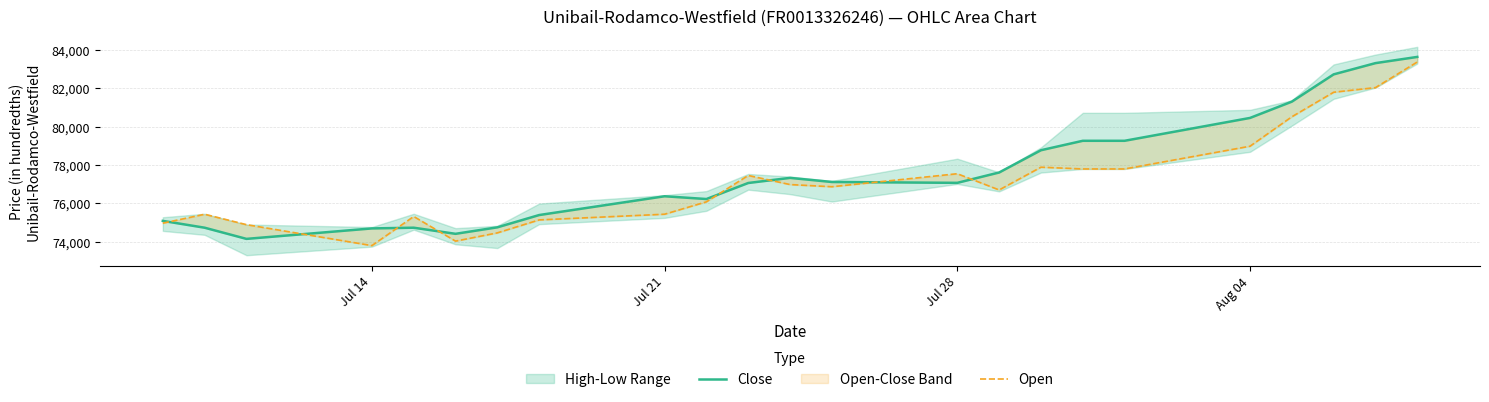

How many data points in Close are above 77076?

11